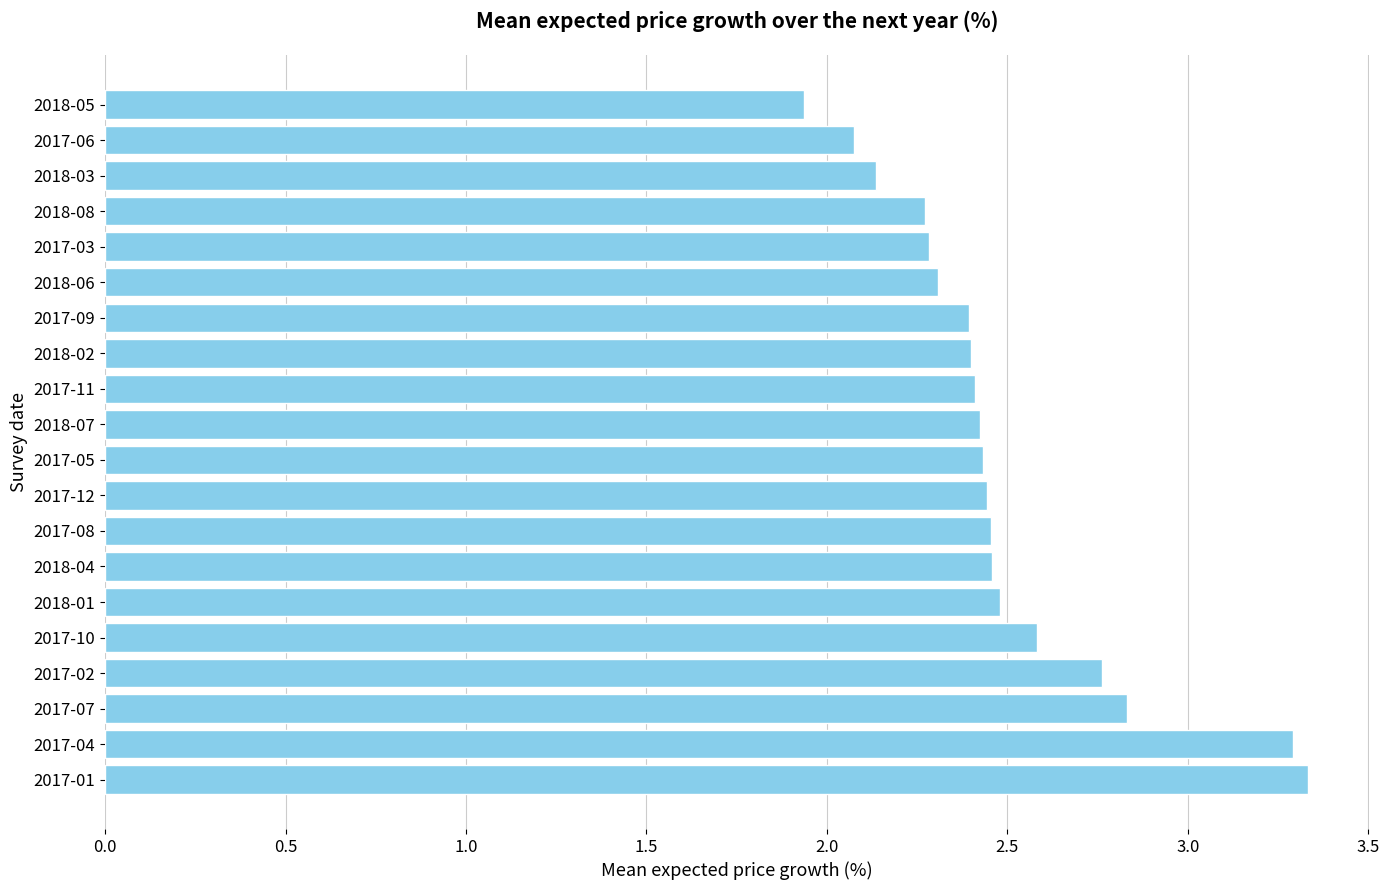

Which category has the lowest value across all series?

2018-05